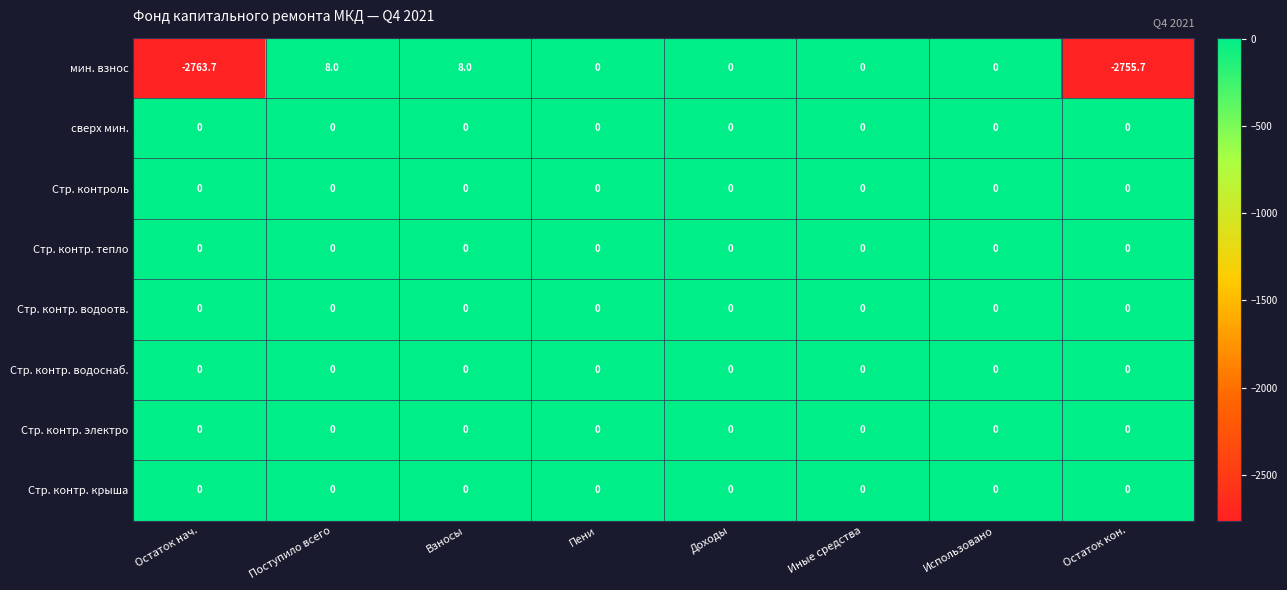

The value of сверх мин. at Иные средства is 0.0. True or false?

True